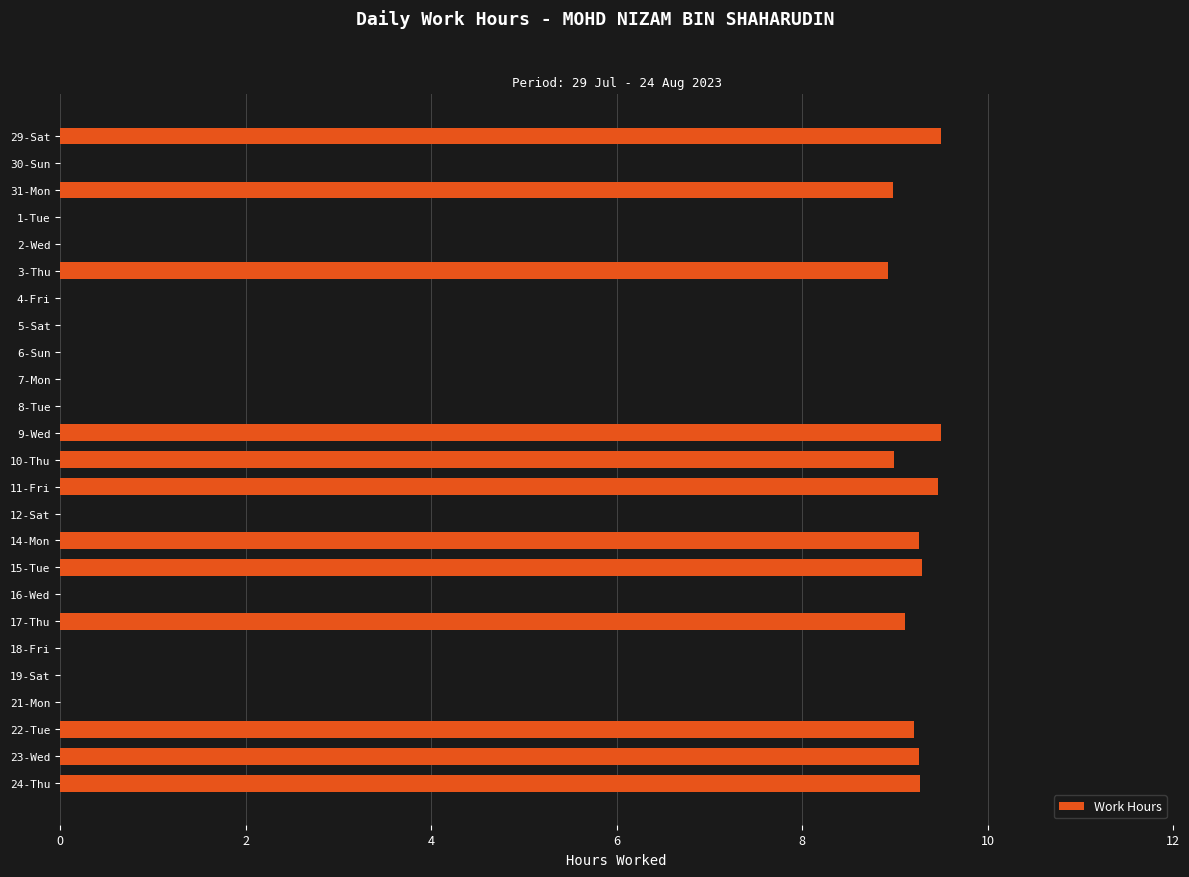

What is the average value?

4.4